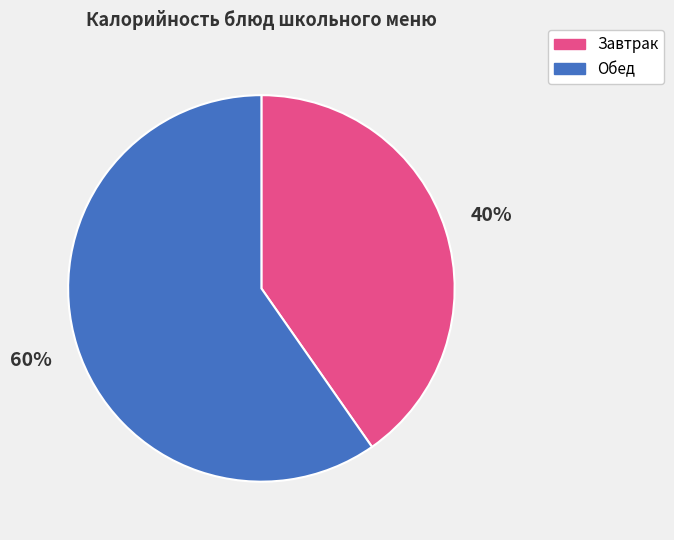

How many segments does this pie chart have?

2